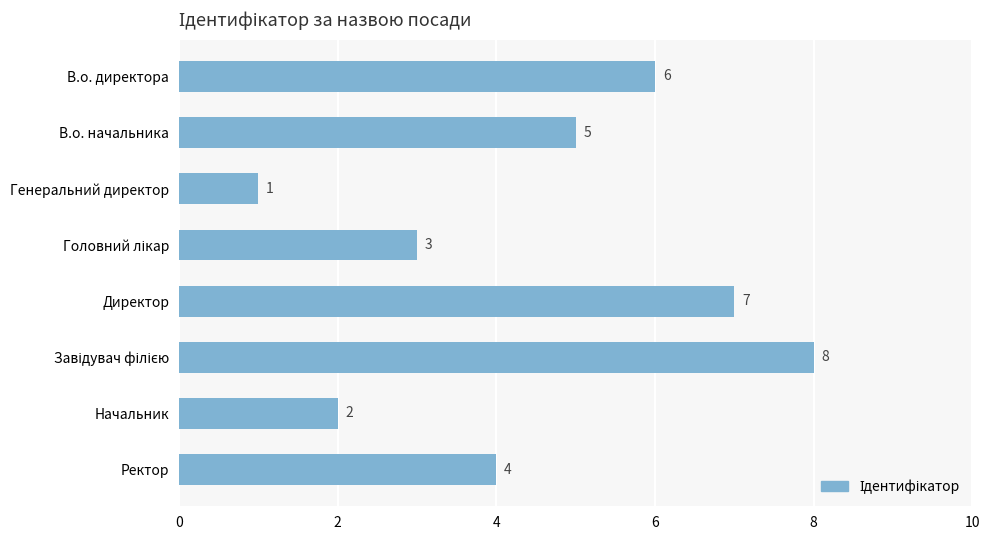

Which has a higher value, Директор or В.о. директора?

Директор